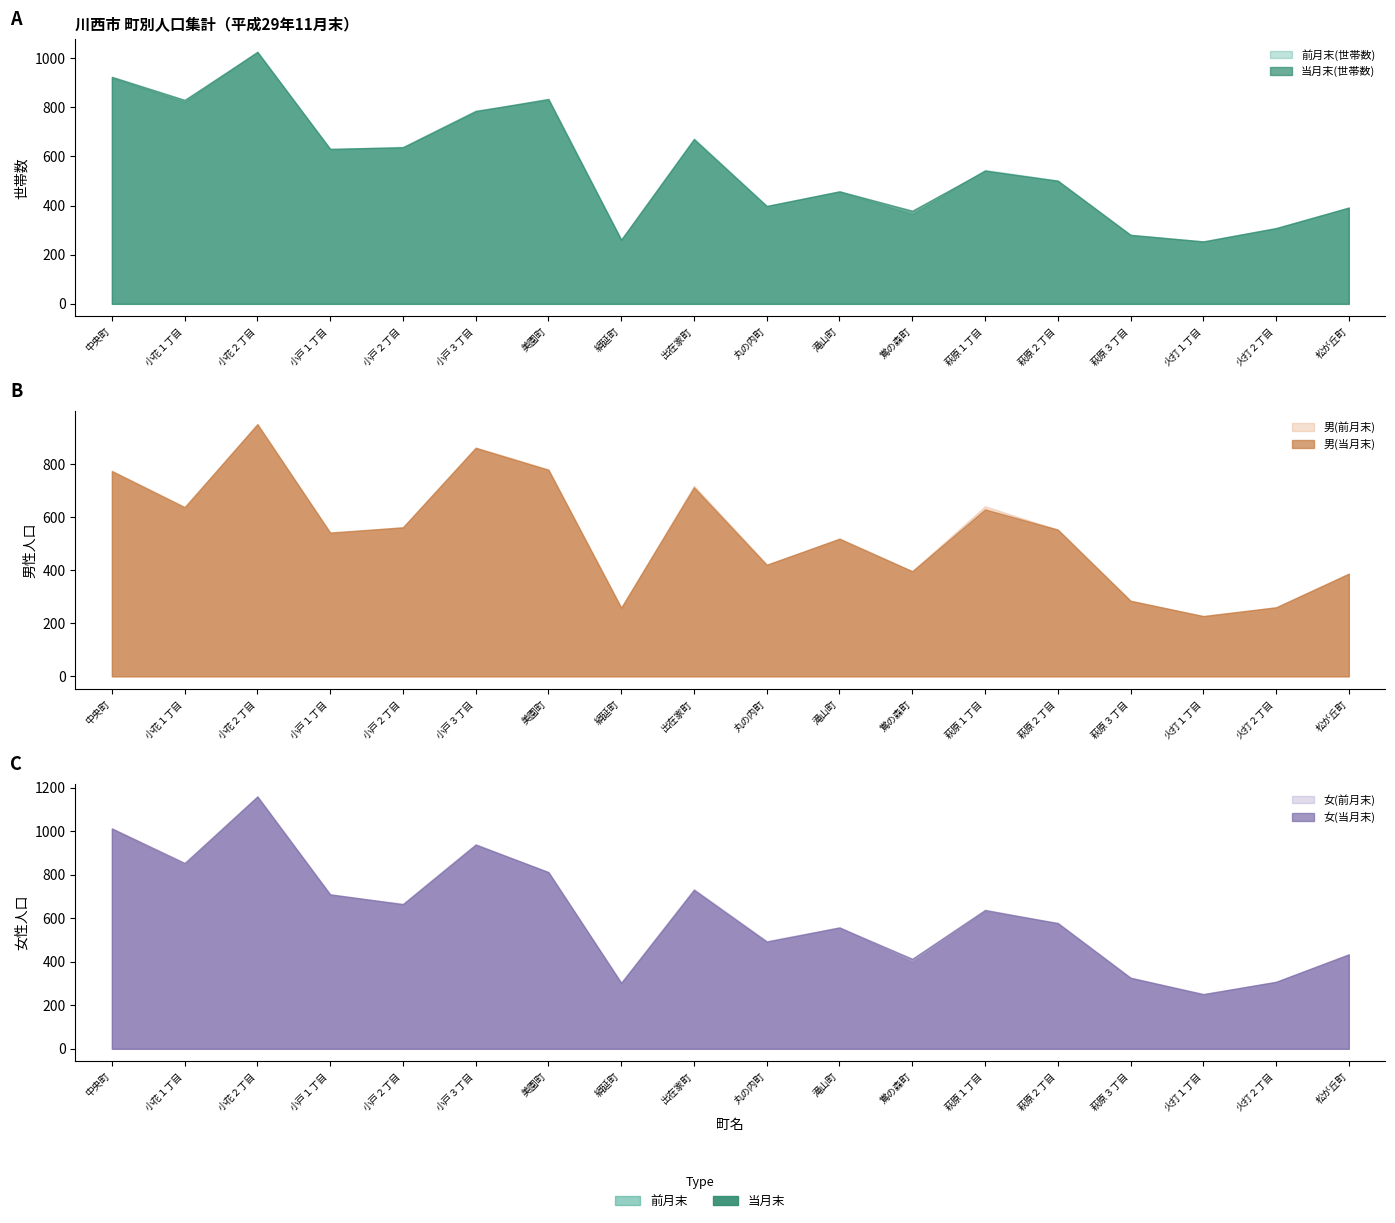

True or false: 男(前月末) has more than 1 points higher than both neighbors.

True